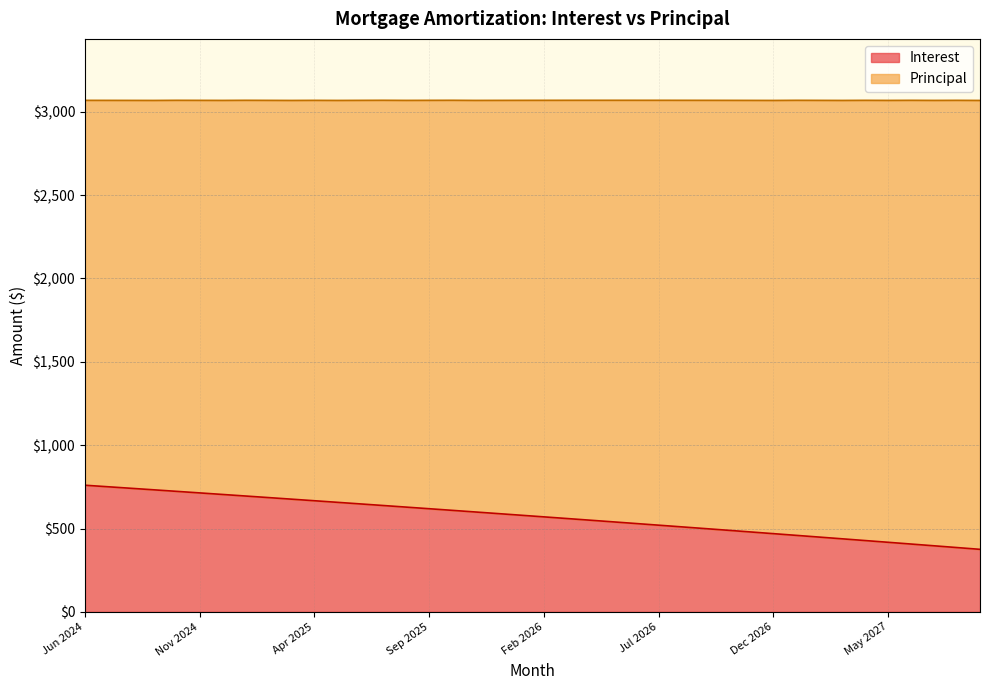

What is the label of the 23rd point from the right?

Nov 2025